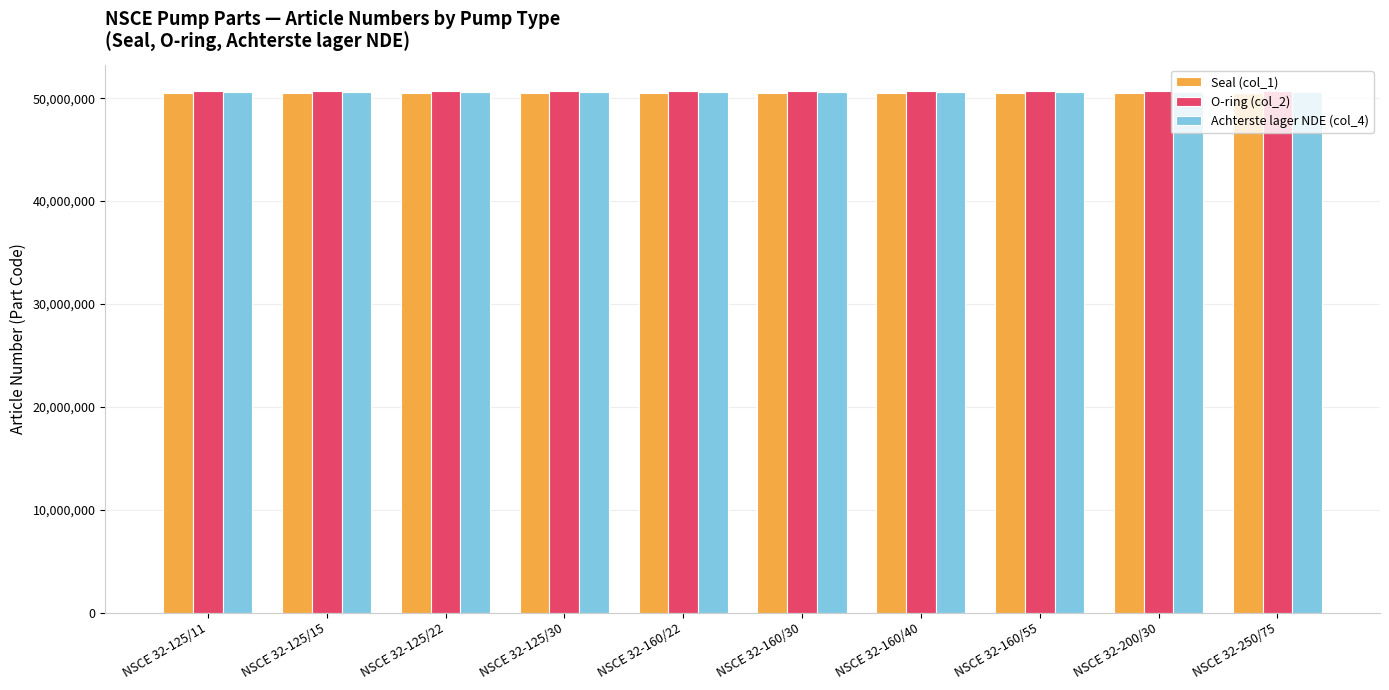

How many groups of bars are there?

10